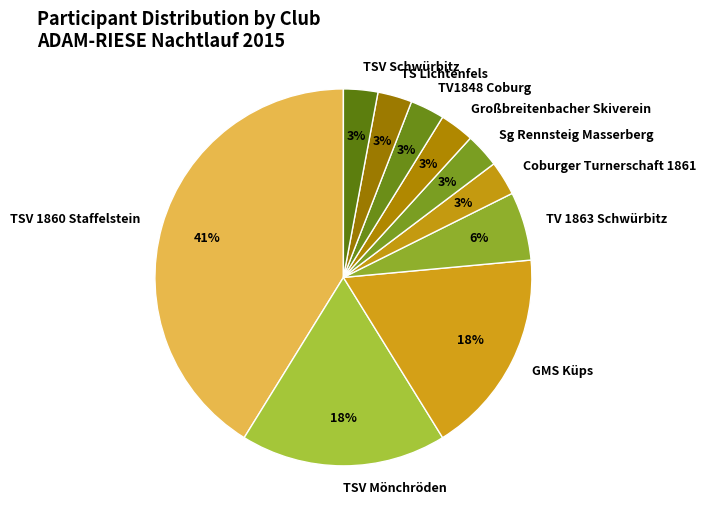

Approximately how many times larger is the value at GMS Küps compared to TS Lichtenfels?

6.0